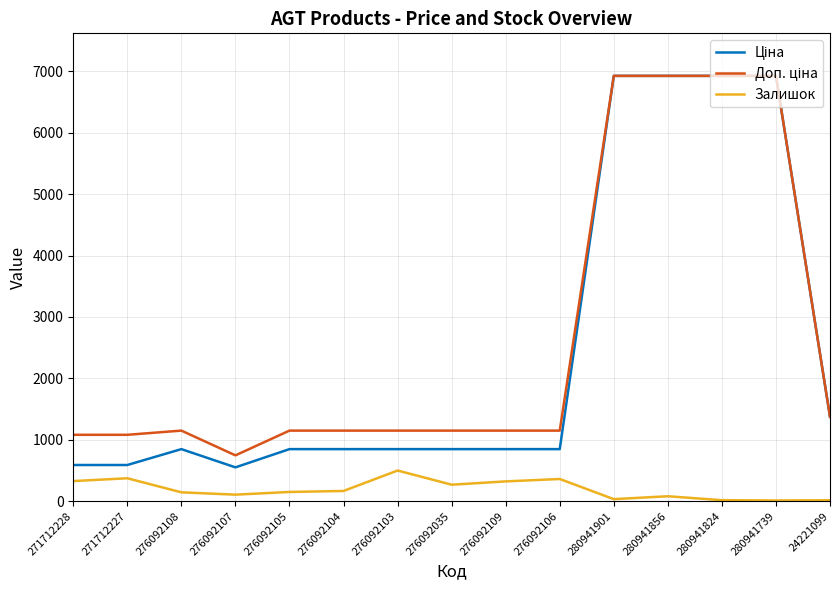

What is the spread (max minus min) of values at 271712227?

707.7